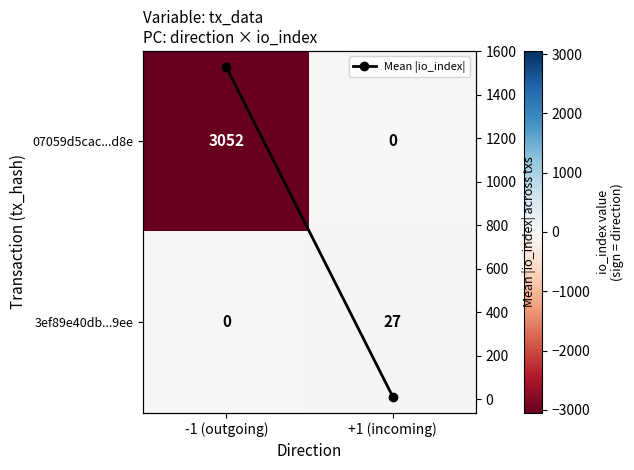

At +1 (incoming), list the series in order from smallest to largest.

07059d5cac...d8e, Mean |io_index|, 3ef89e40db...9ee